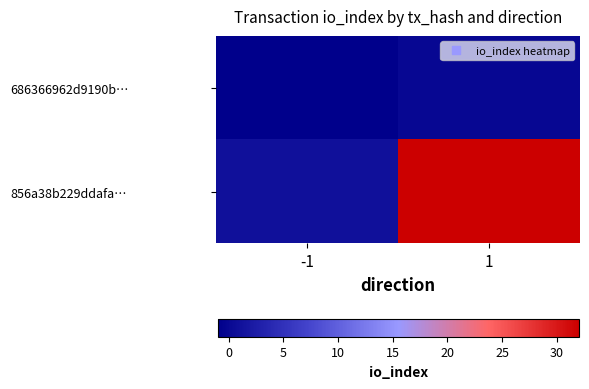

At how many categories does at least one series exceed 25?

1